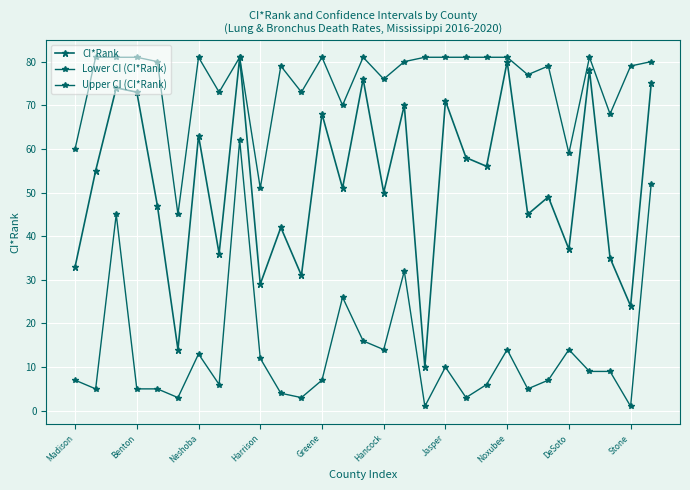

Does the chart have visible grid lines?

Yes